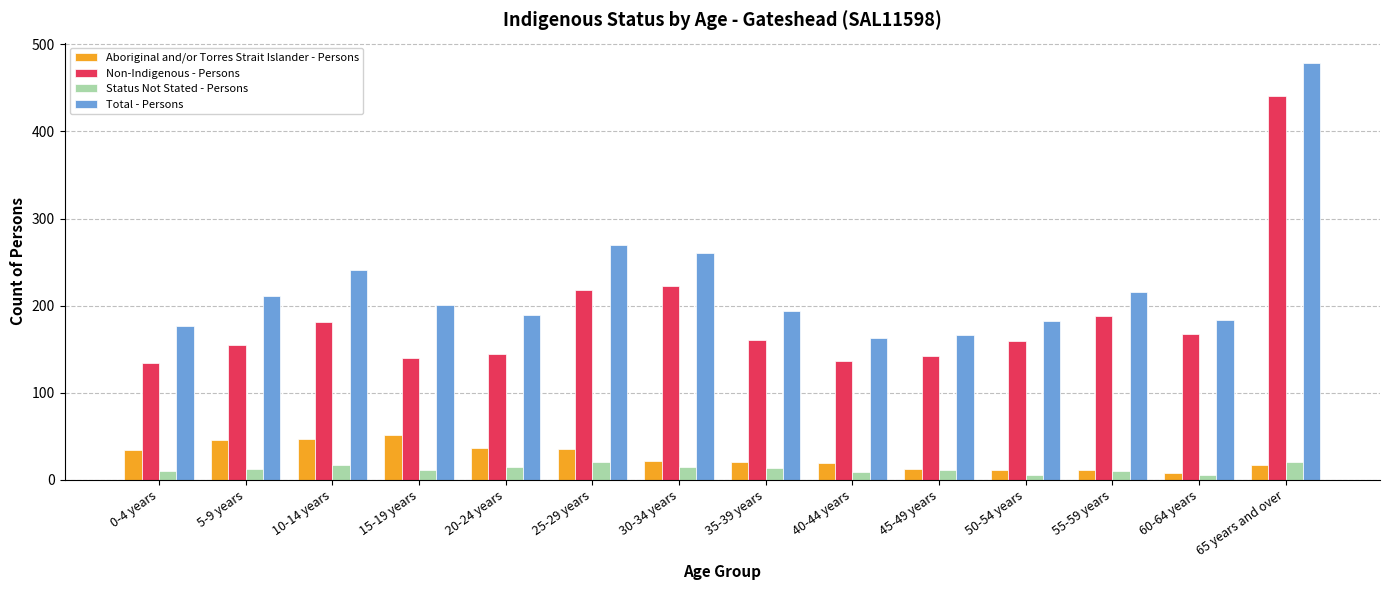

What position from the right is 20-24 years?

10